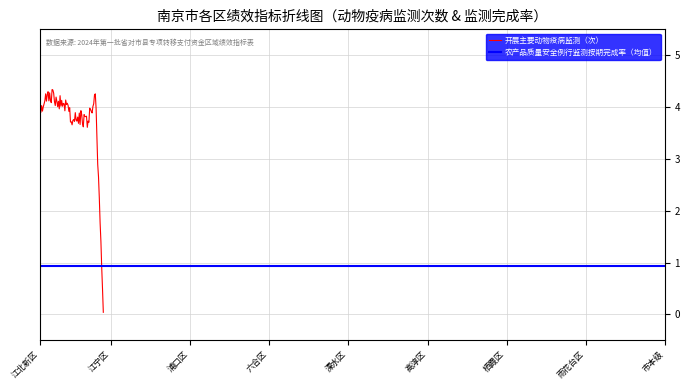

What position from the right is 六合区?

6